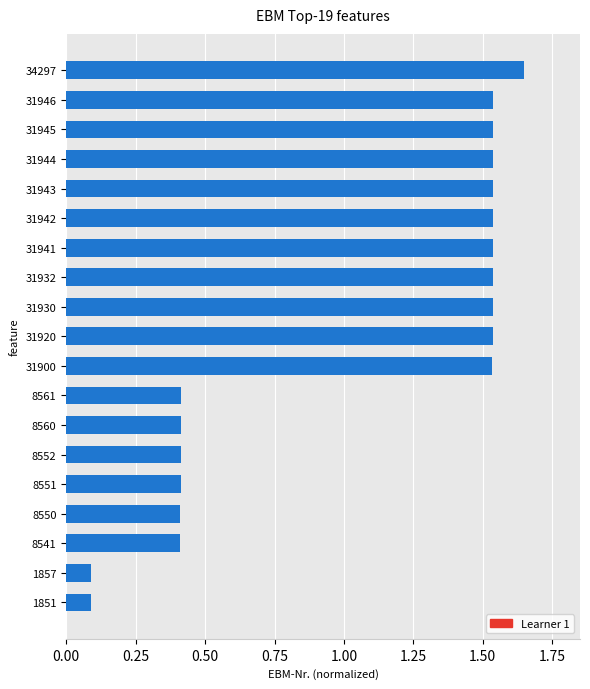

How many values are below 1?

8